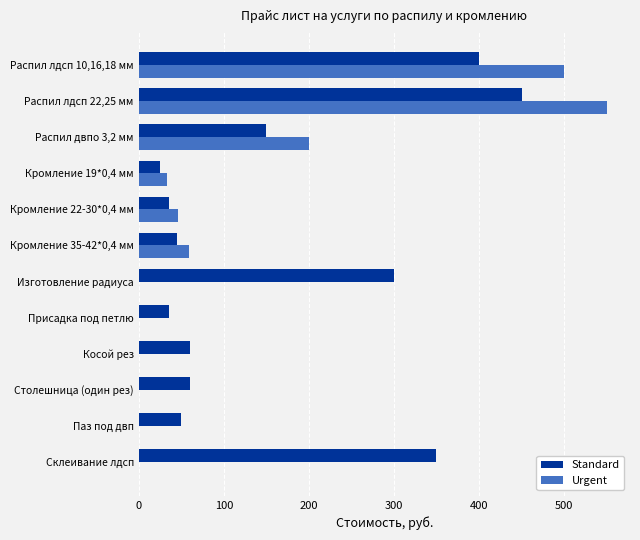

Where is Urgent nearest to the value 275?

Распил двпо 3,2 мм